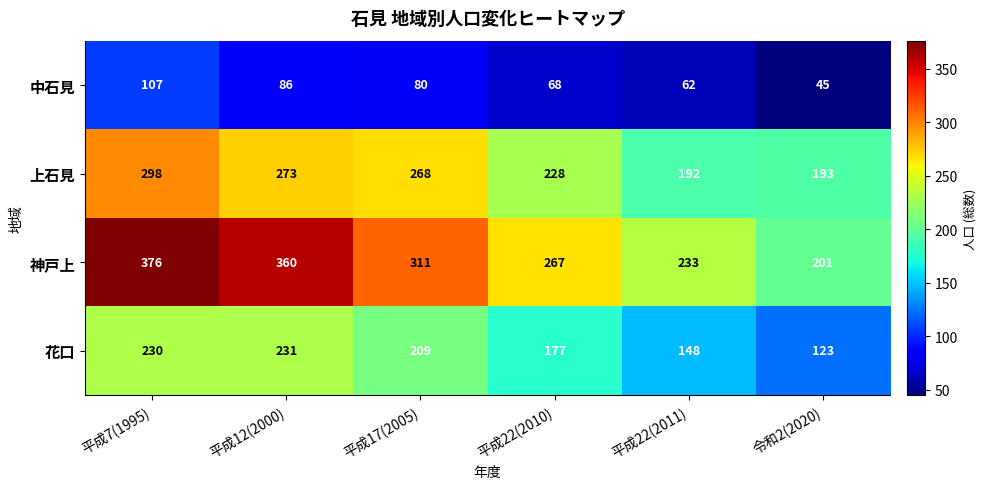

Reading left to right, what are all the values shown in this chart?

中石見: 107	86	80	68	62	45
上石見: 298	273	268	228	192	193
神戸上: 376	360	311	267	233	201
花口: 230	231	209	177	148	123